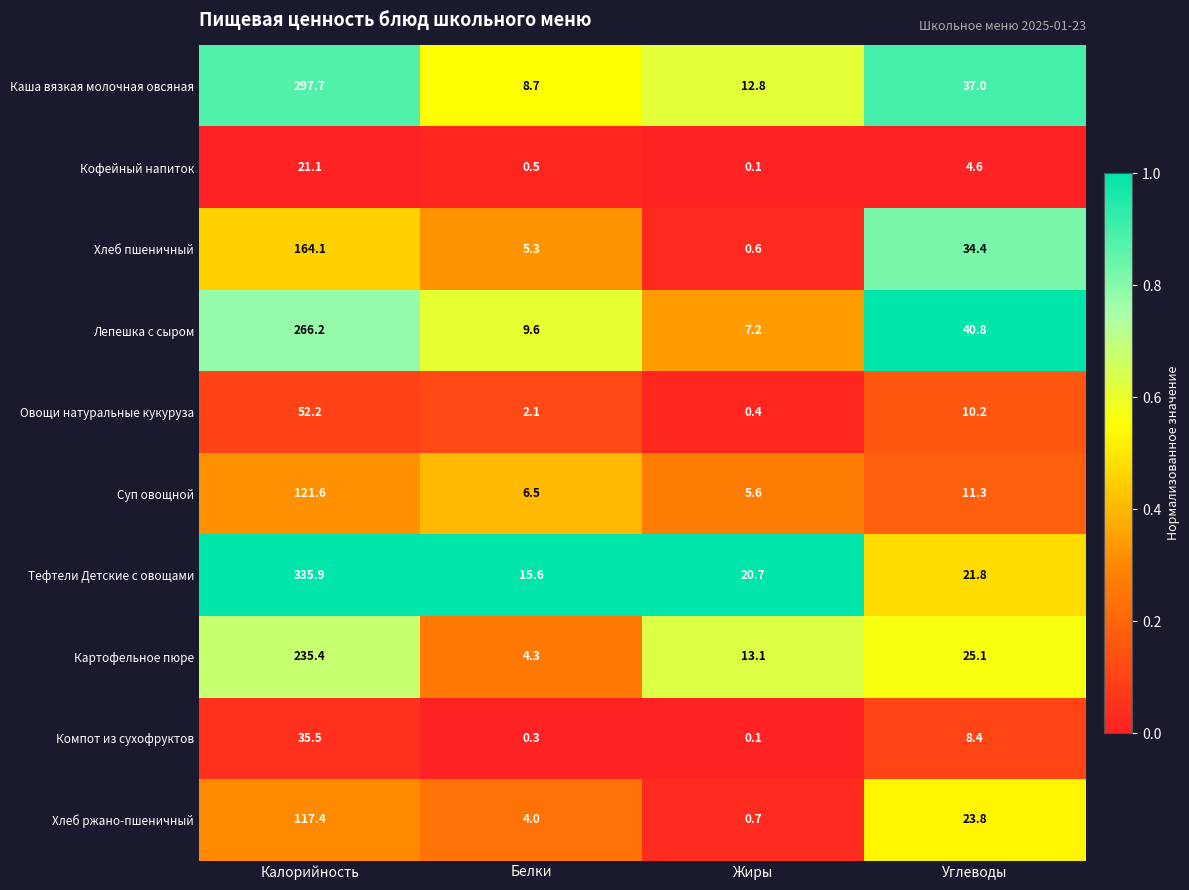

List the series in order of their peak value, lowest first.

Кофейный напиток, Компот из сухофруктов, Овощи натуральные кукуруза, Хлеб ржано-пшеничный, Суп овощной, Хлеб пшеничный, Картофельное пюре, Лепешка с сыром, Каша вязкая молочная овсяная, Тефтели Детские с овощами